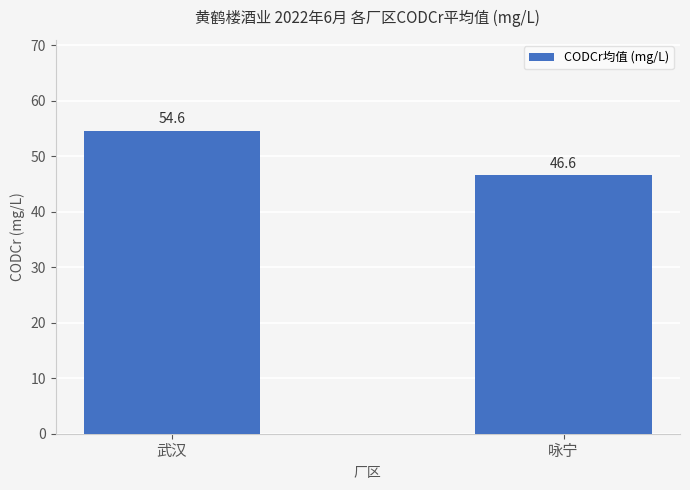

Reading left to right, transcribe all the data shown in this chart.

武汉=54.6	咏宁=46.6